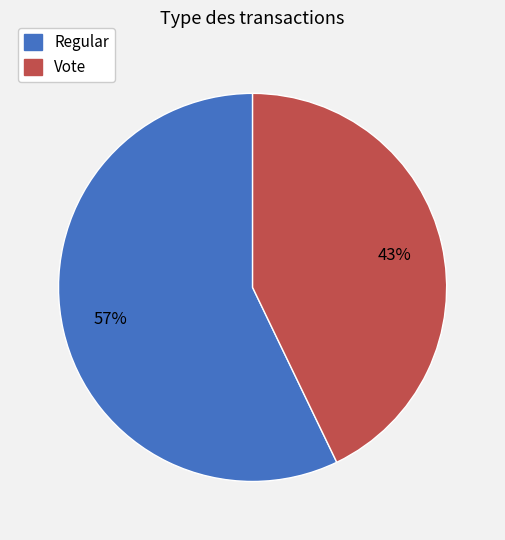

Combined, do Vote and Regular account for over 50%?

Yes